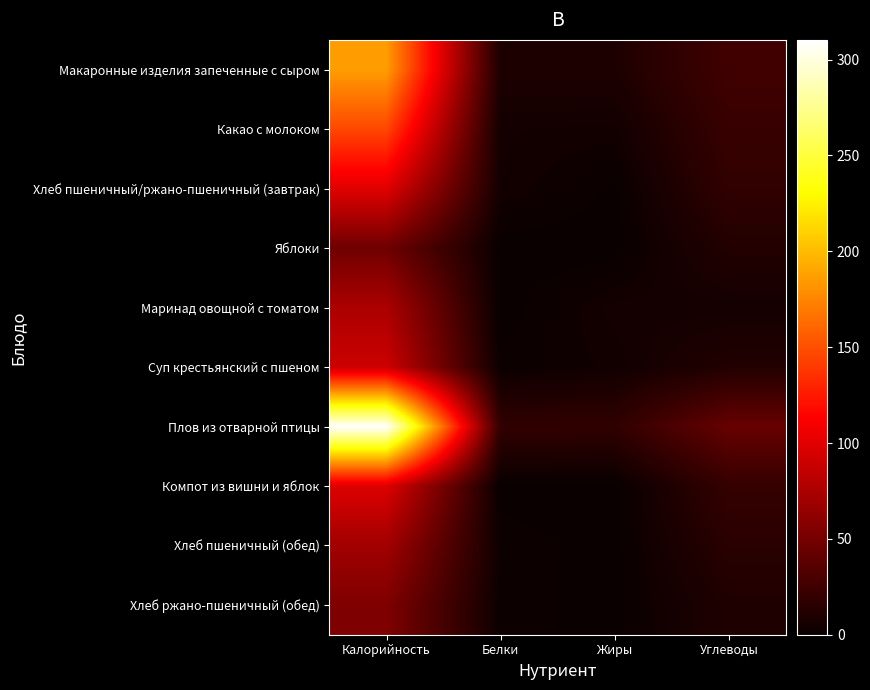

Reading right to left, transcribe all the data shown in this chart.

Макаронные изделия запеченные с сыром: Углеводы=25.5	Жиры=9.4	Белки=8.9	Калорийность=186.2
Какао с молоком: Углеводы=21.7	Жиры=4.4	Белки=5.0	Калорийность=146.4
Хлеб пшеничный/ржано-пшеничный (завтрак): Углеводы=18.4	Жиры=0.7	Белки=4.9	Калорийность=99.5
Яблоки: Углеводы=11.8	Жиры=0.0	Белки=0.0	Калорийность=47.2
Маринад овощной с томатом: Углеводы=5.3	Жиры=5.4	Белки=0.0	Калорийность=75.4
Суп крестьянский с пшеном: Углеводы=11.6	Жиры=4.0	Белки=1.7	Калорийность=90.0
Плов из отварной птицы: Углеводы=43.3	Жиры=18.2	Белки=18.3	Калорийность=310.3
Компот из вишни и яблок: Углеводы=20.1	Жиры=0.0	Белки=0.2	Калорийность=98.0
Хлеб пшеничный (обед): Углеводы=14.8	Жиры=0.2	Белки=2.3	Калорийность=70.5
Хлеб ржано-пшеничный (обед): Углеводы=10.2	Жиры=0.4	Белки=2.0	Калорийность=54.3